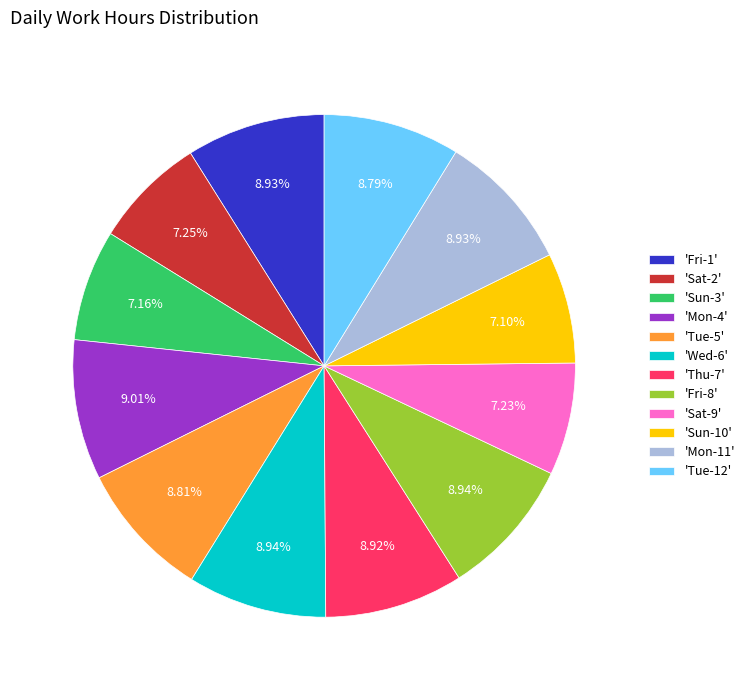

Do 'Fri-1' and 'Fri-8' together represent more than half of the pie?

No